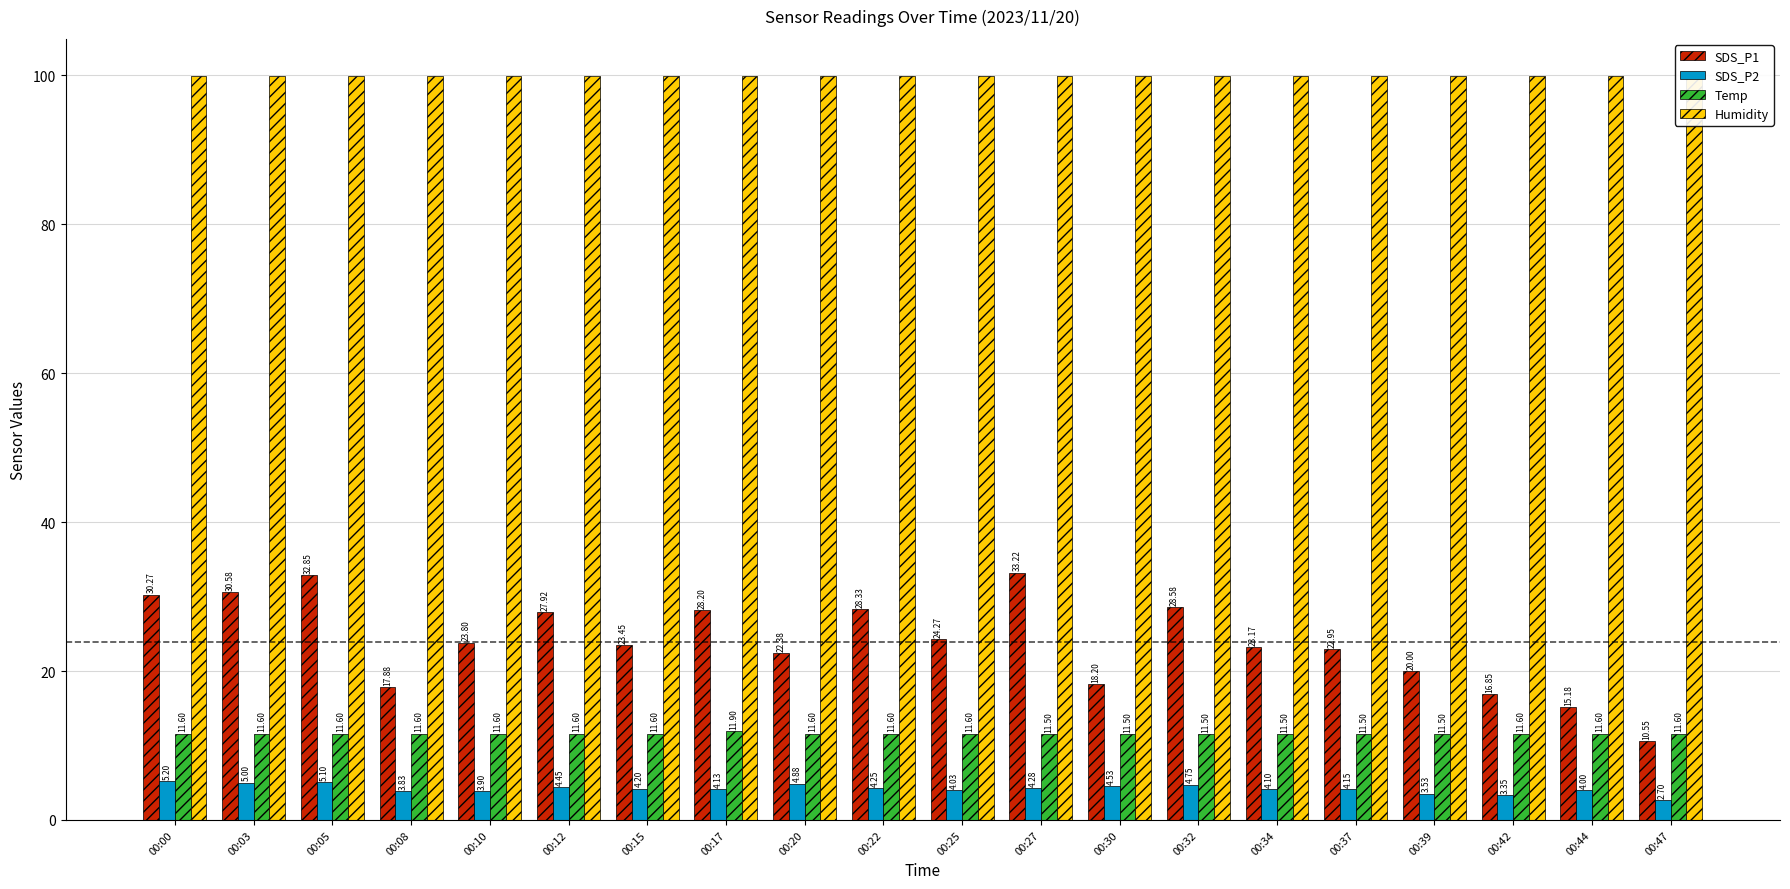

Count the number of categories in the chart.

20